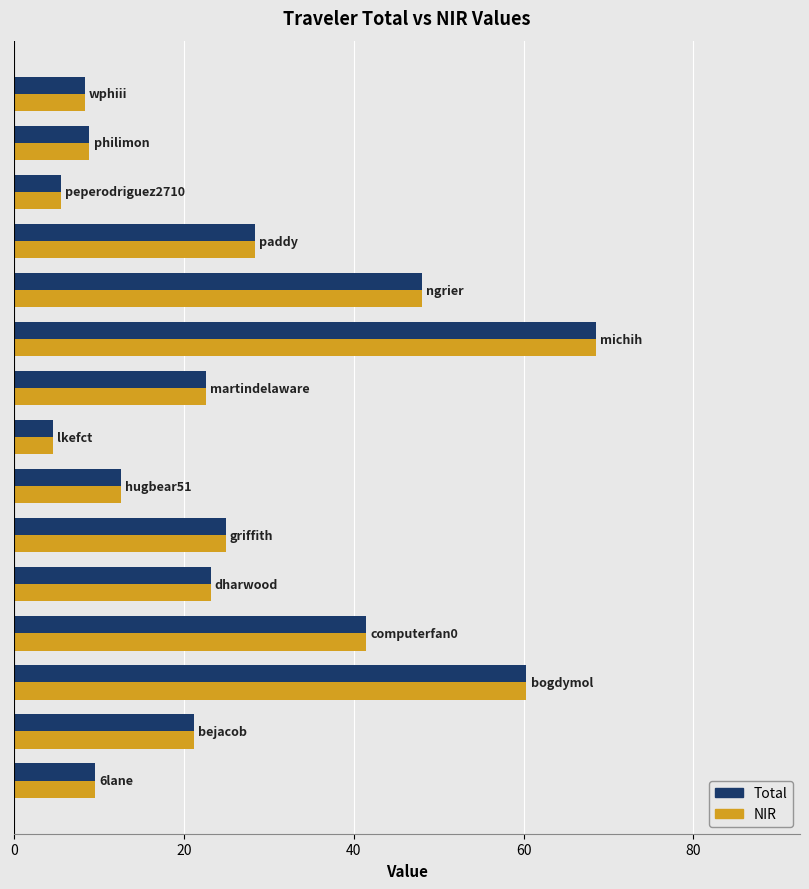

What is the minimum value for Total?

4.6